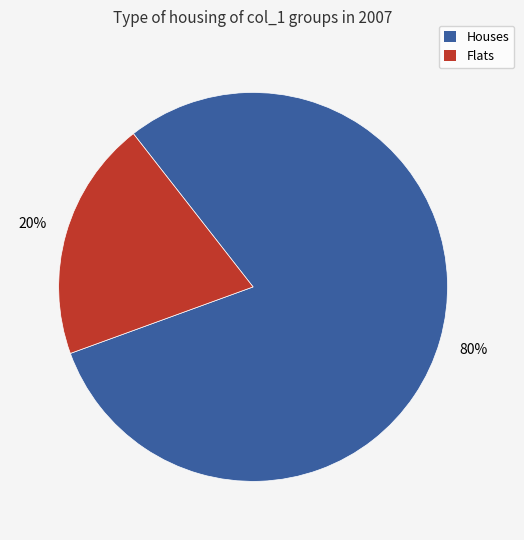

Is there any slice that represents more than half of the pie?

Yes